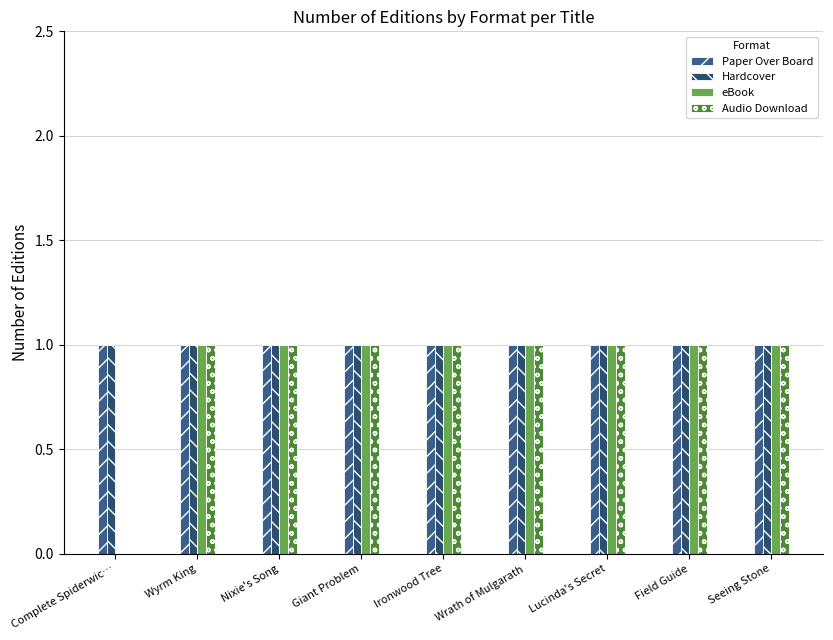

Are the bars grouped side by side (vs. stacked)?

Yes